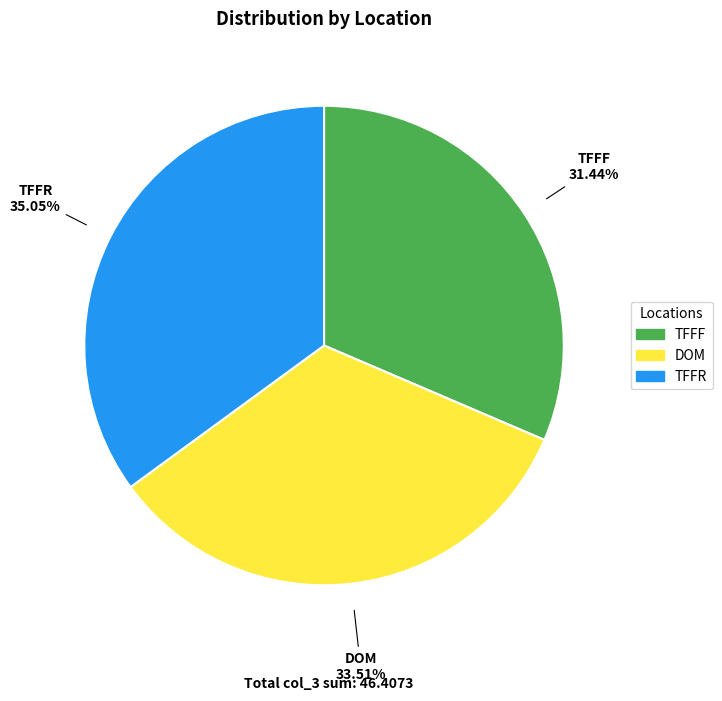

Combined, what portion of the pie is TFFF and DOM?

65.0%